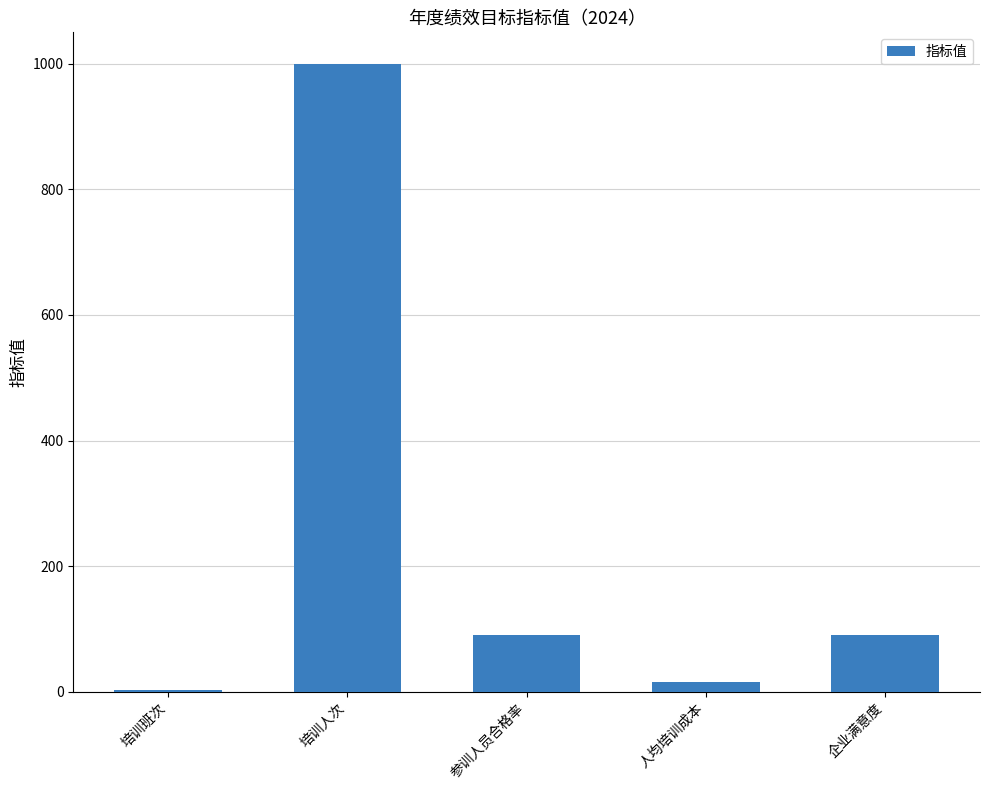

The value at 参训人员合格率 is 90. True or false?

True